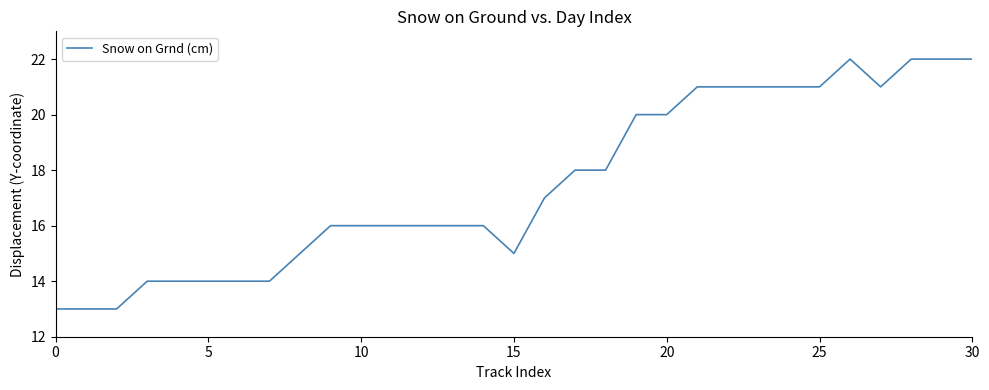

What is the difference between the maximum and second lowest values?

9